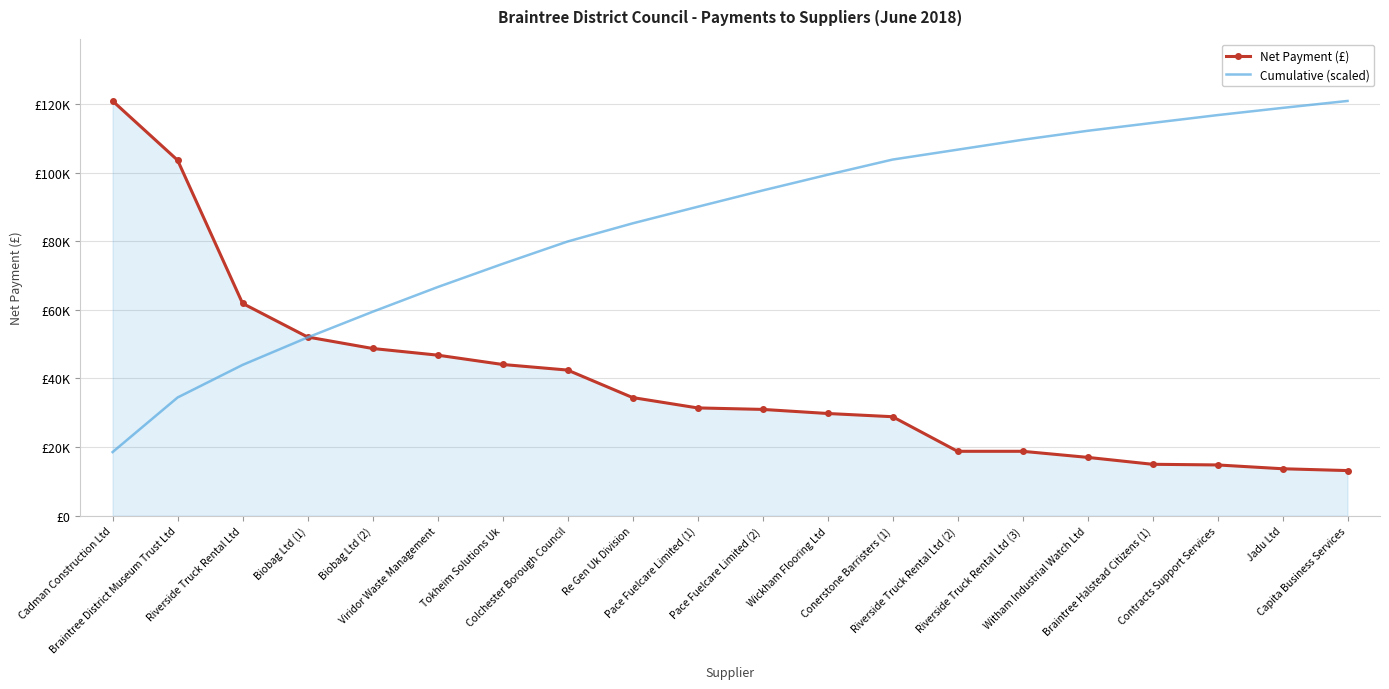

Rank the series at Re Gen Uk Division from lowest to highest value.

Net Payment (£), Cumulative (scaled)